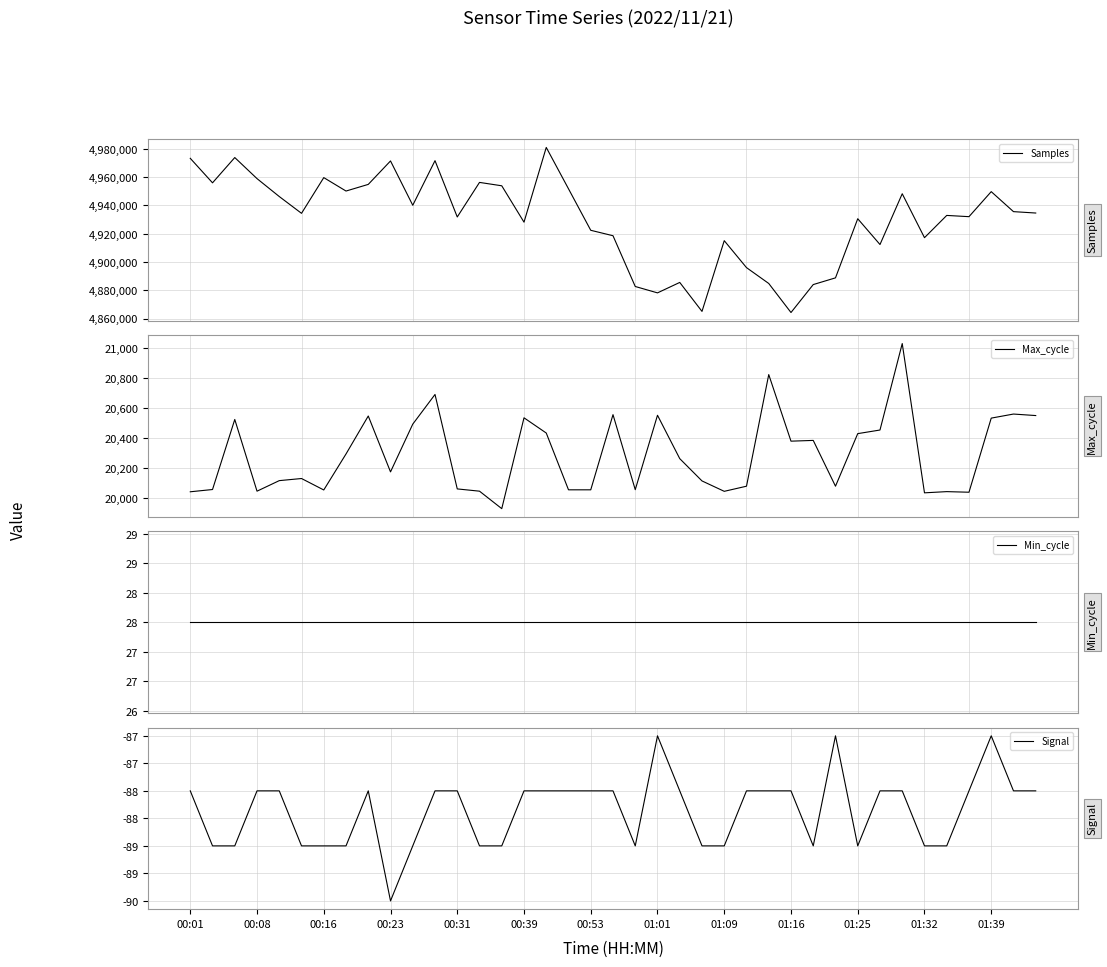

What is the highest value of the Samples series?

4980927